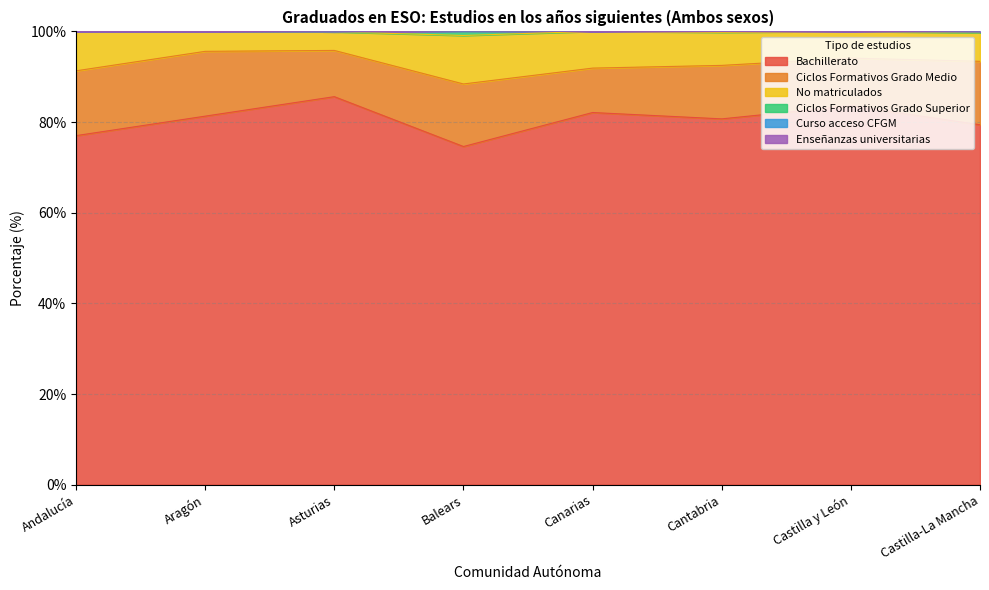

The value of Bachillerato at Castilla-La Mancha is 79.4. True or false?

True